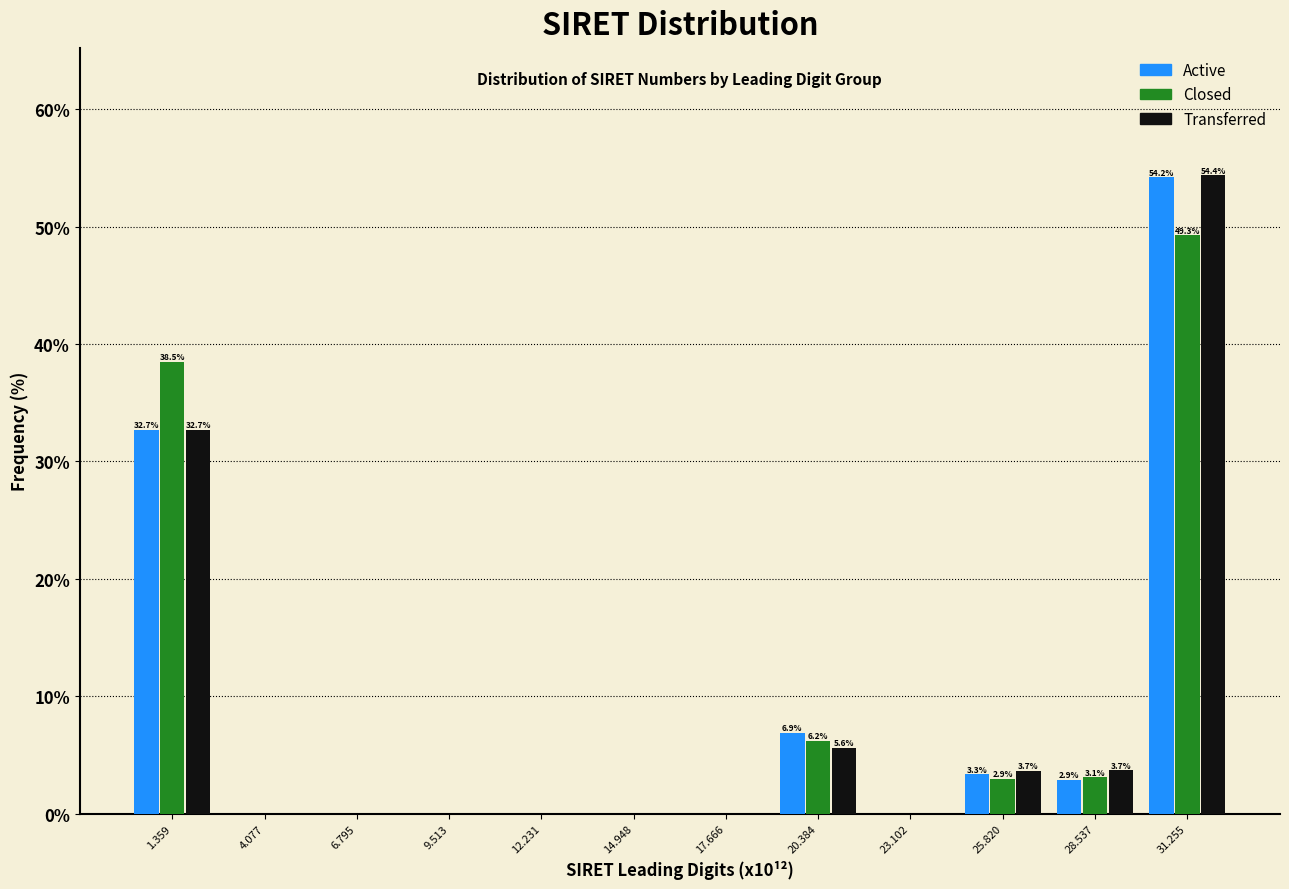

In the Active series, which range on the x-axis has the tallest bar?

30.0 to 32.5